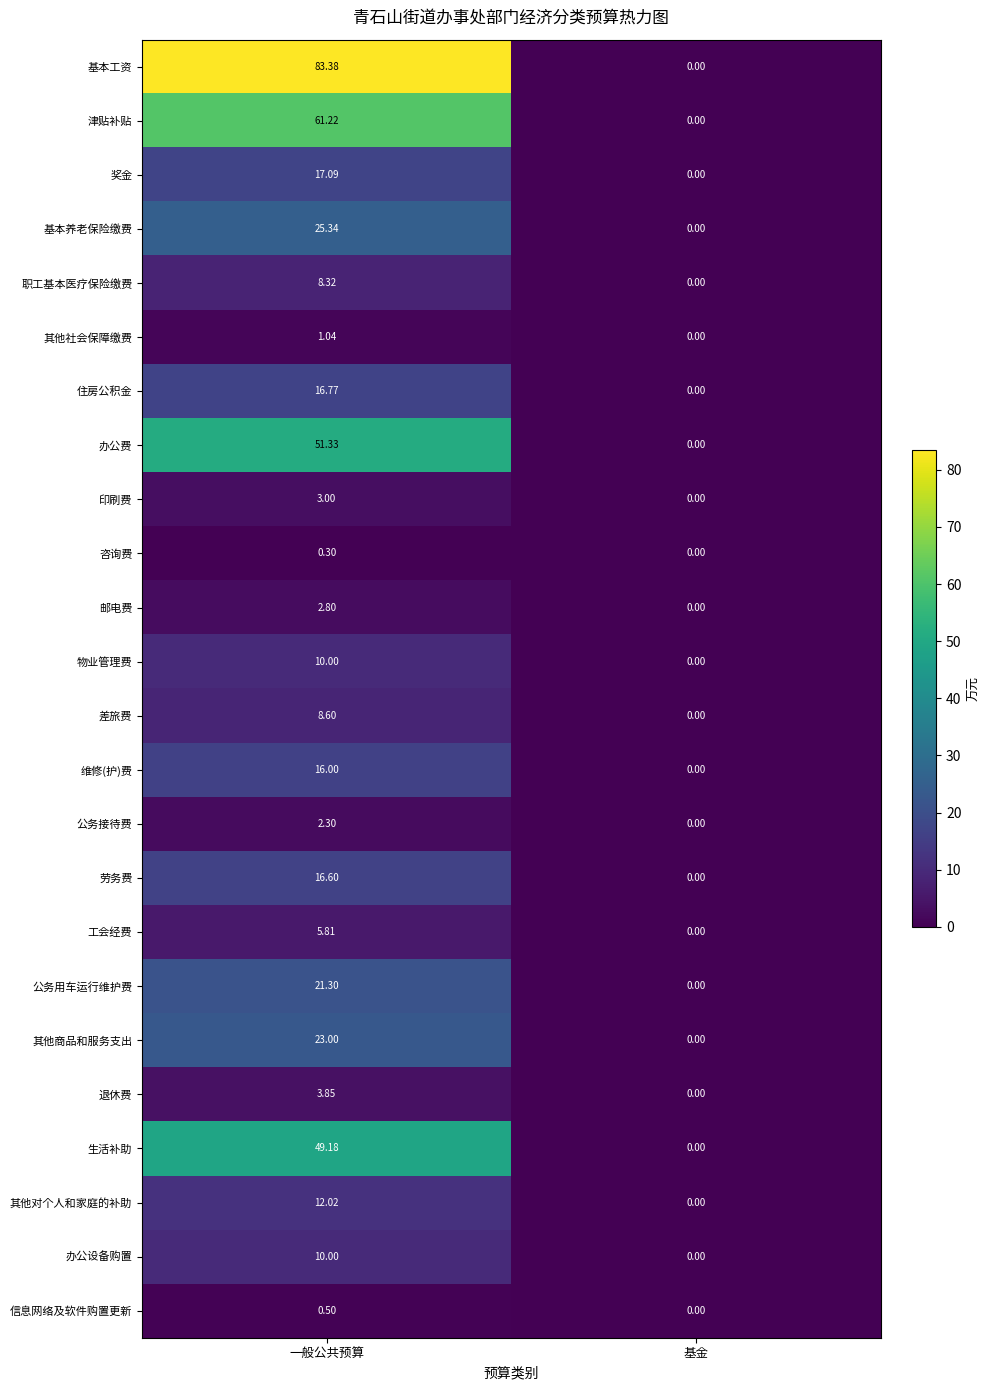

At how many categories does at least one series exceed 22?

1